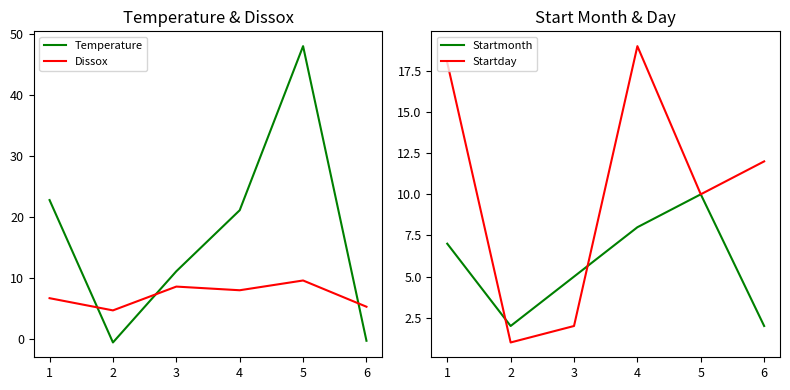

The value of Startmonth at 4 is 15.2. True or false?

False